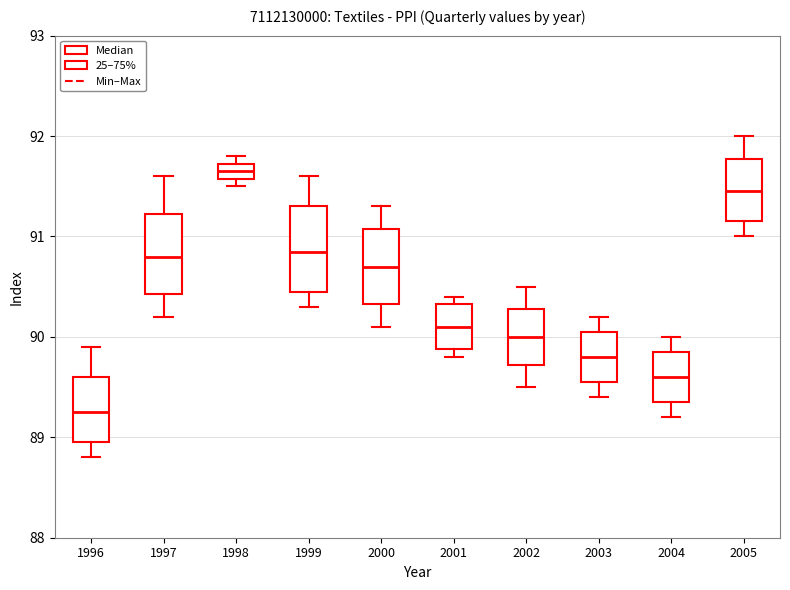

Where is the upper edge of the box at x = 2004 on the y-axis? The values are not printed on the chart, so give them approximately, as read against the axis.

89.9